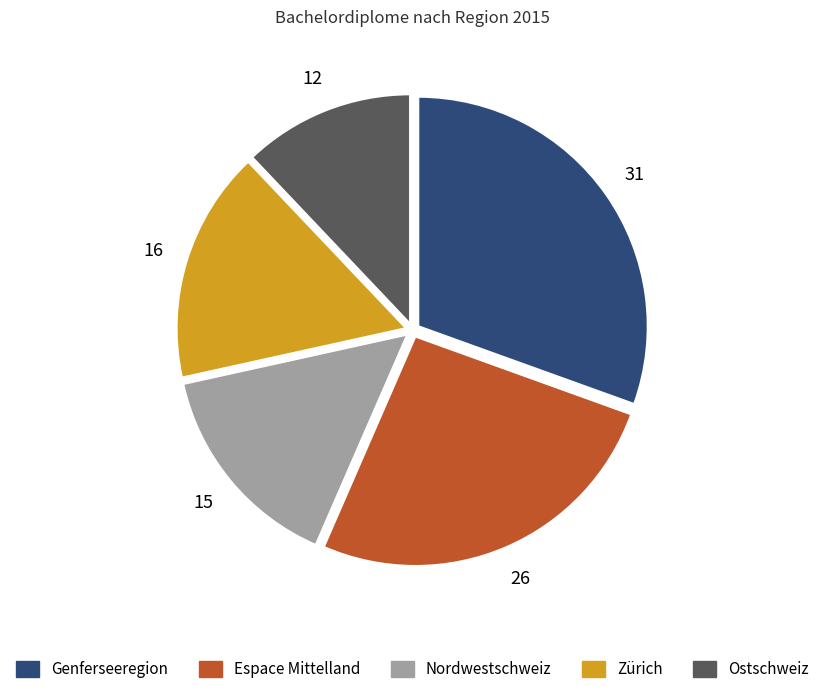

Rank the categories by value from highest to lowest.

Genferseeregion, Espace Mittelland, Zürich, Nordwestschweiz, Ostschweiz